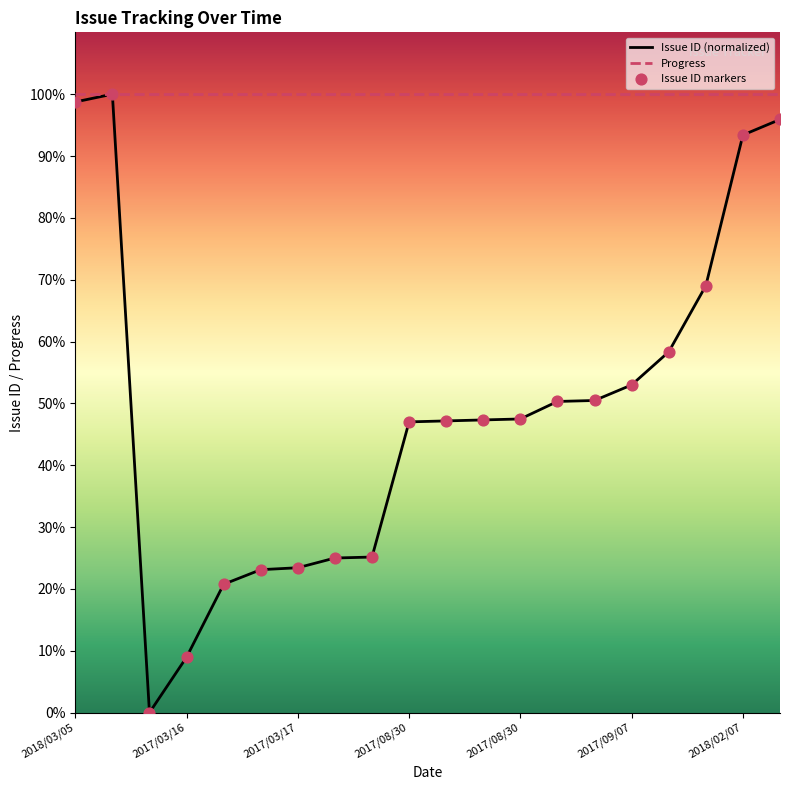

Which series has the widest spread of values?

Issue ID (normalized)